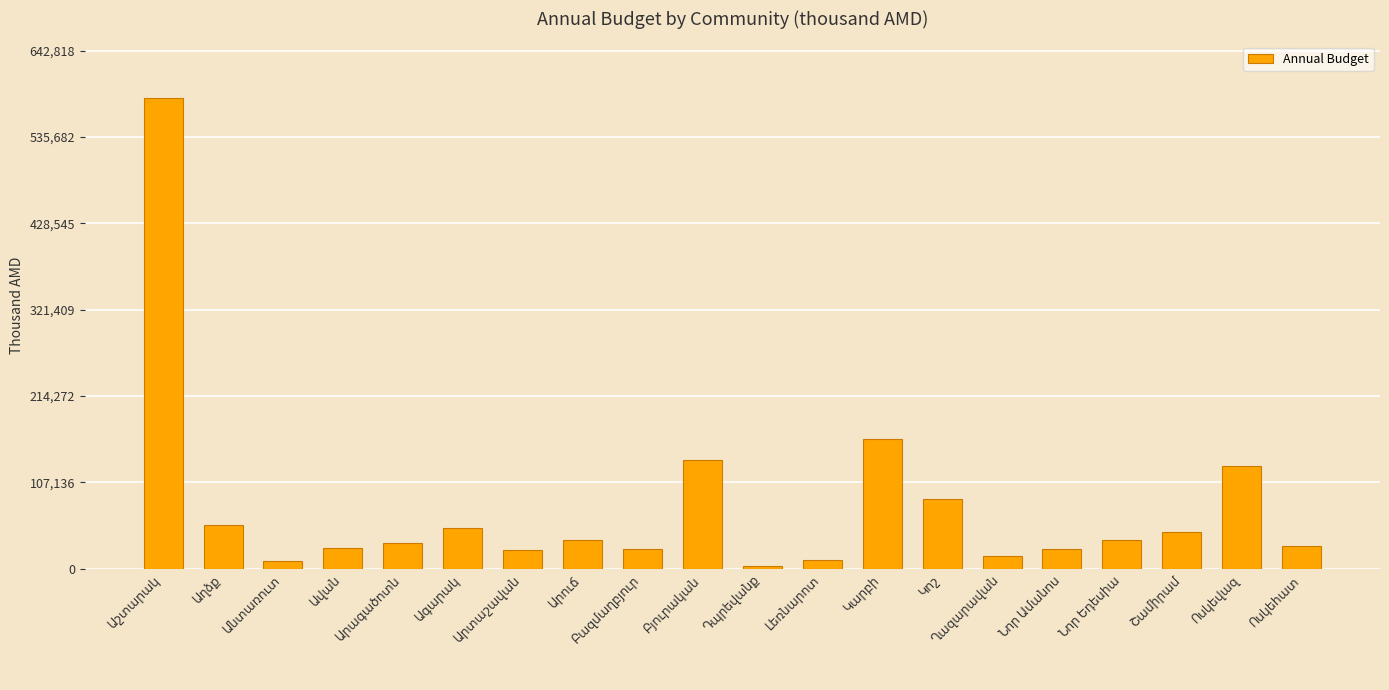

What is the maximum value shown in the chart?

584380.8